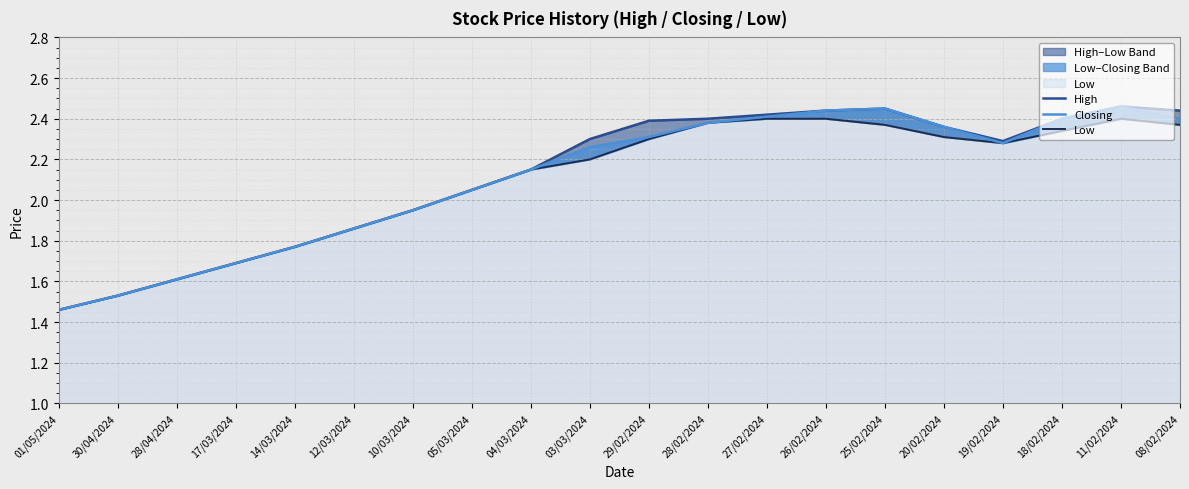

What is the total value across all series at 03/03/2024?

6.8